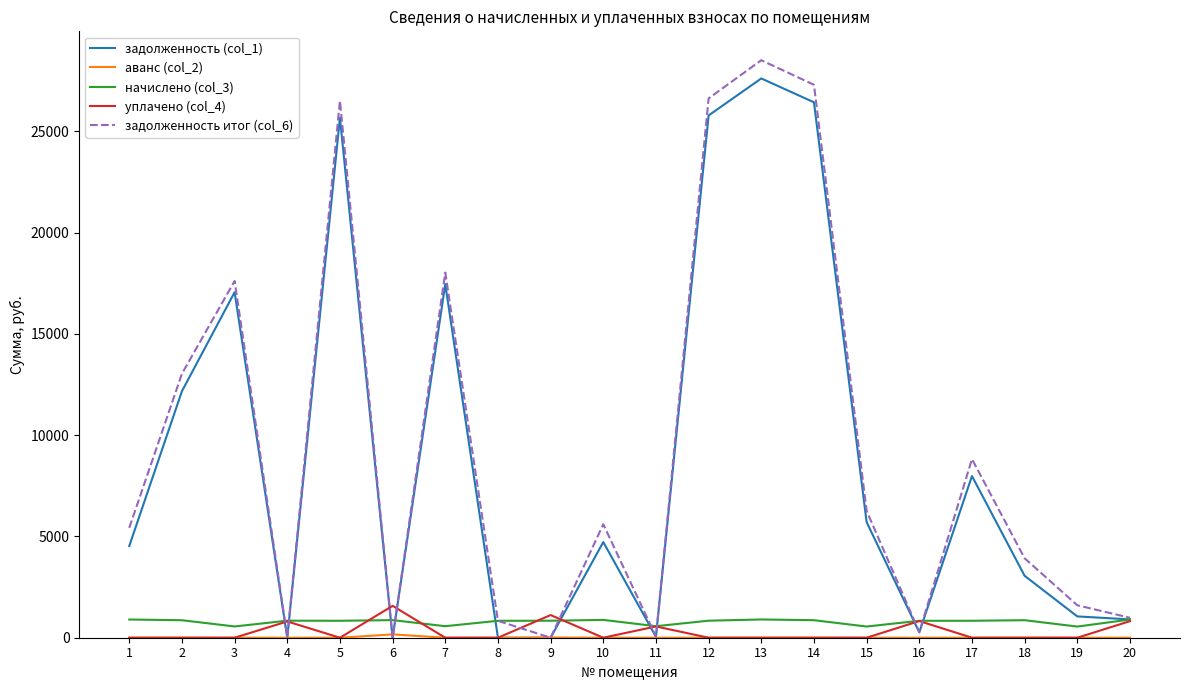

Which series has the widest spread of values?

задолженность итог (col_6)